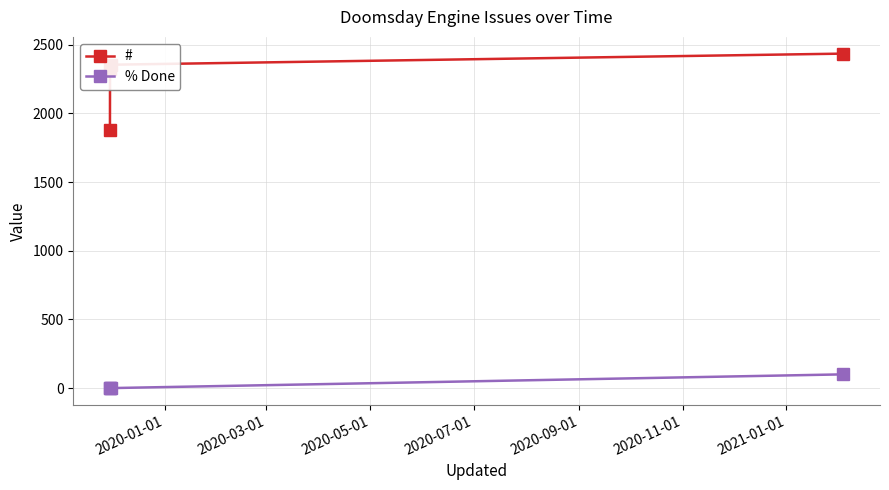

What is the maximum value for % Done?

100